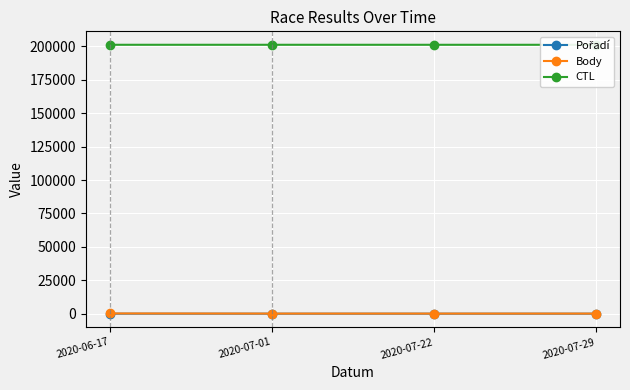

Reading left to right, extract all data points from this chart.

Pořadí: 2020-06-17=11	2020-07-01=8	2020-07-22=12	2020-07-29=11
Body: 2020-06-17=206	2020-07-01=101	2020-07-22=101	2020-07-29=101
CTL: 2020-06-17=201128	2020-07-01=201127	2020-07-22=201123	2020-07-29=201121